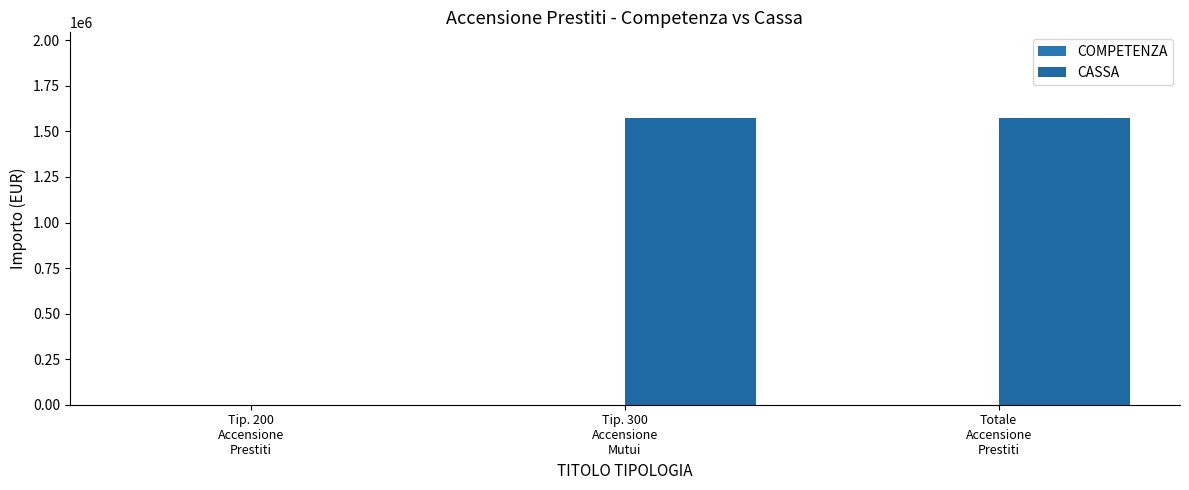

How many data points does each series have?

3